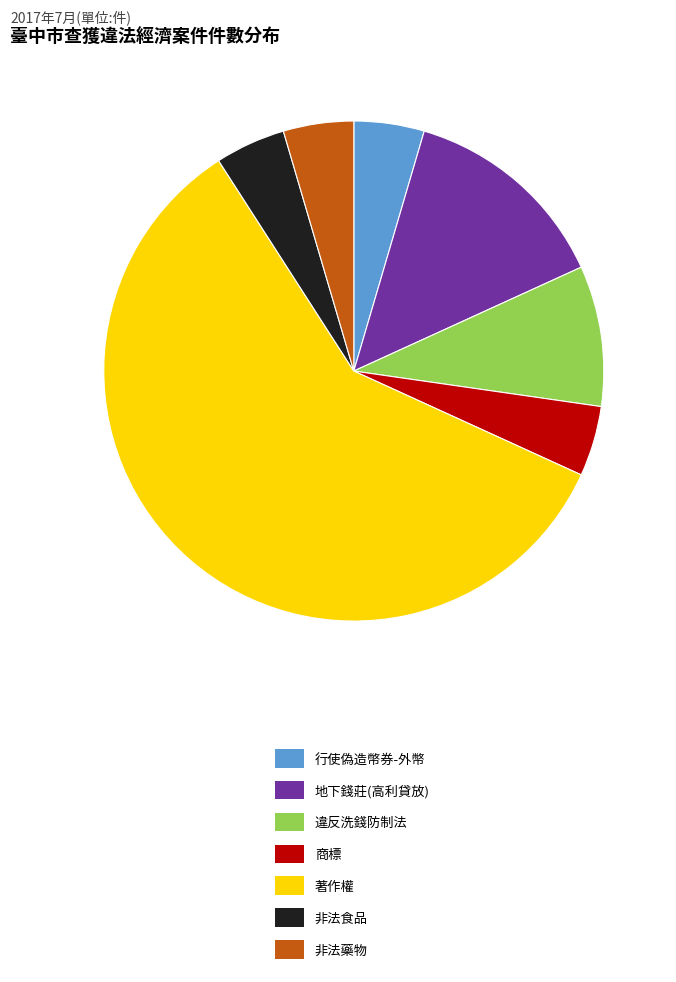

Which category has the biggest portion of the pie?

著作權